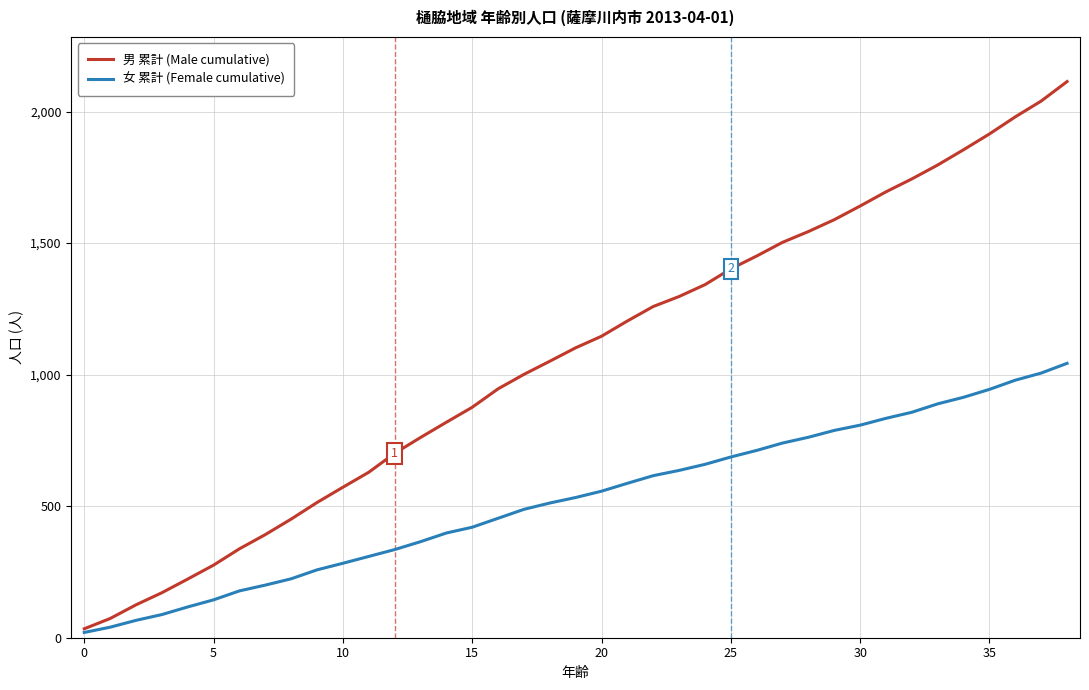

What is the greatest value displayed?

2114